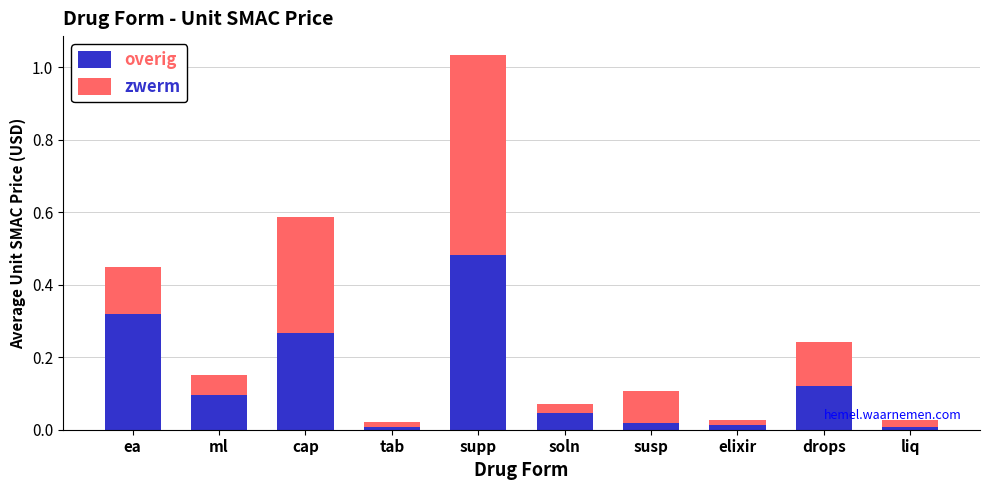

True or false: overig has a value of 0.8 at supp.

False